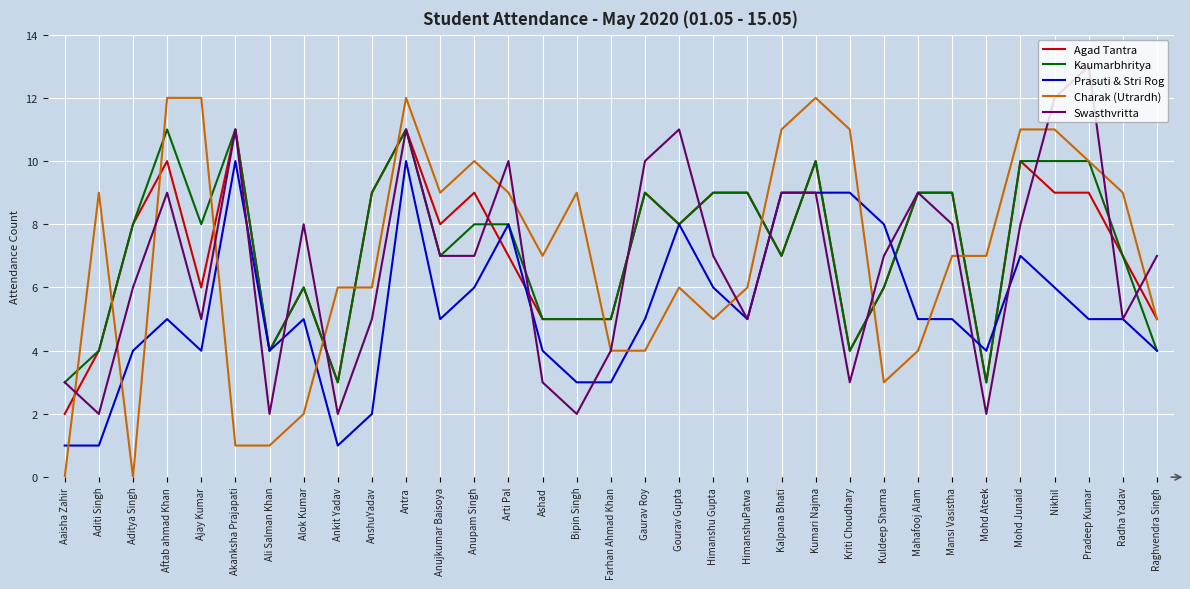

What is the maximum value for Kaumarbhritya?

11